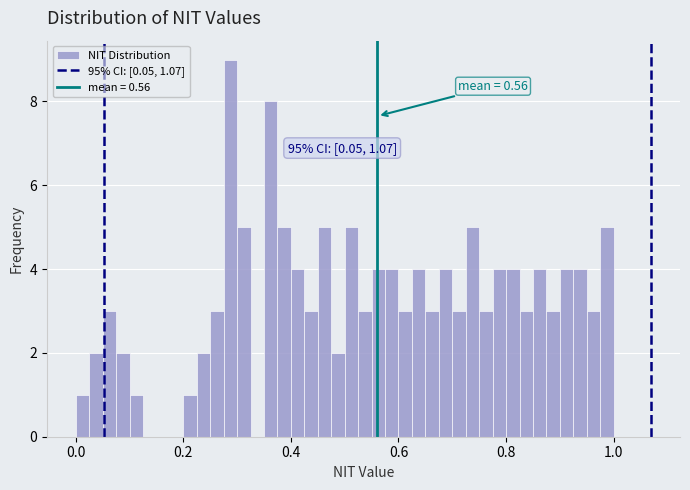

Read against the x-axis, roughly where is the centre of the tallest bar?

0.28